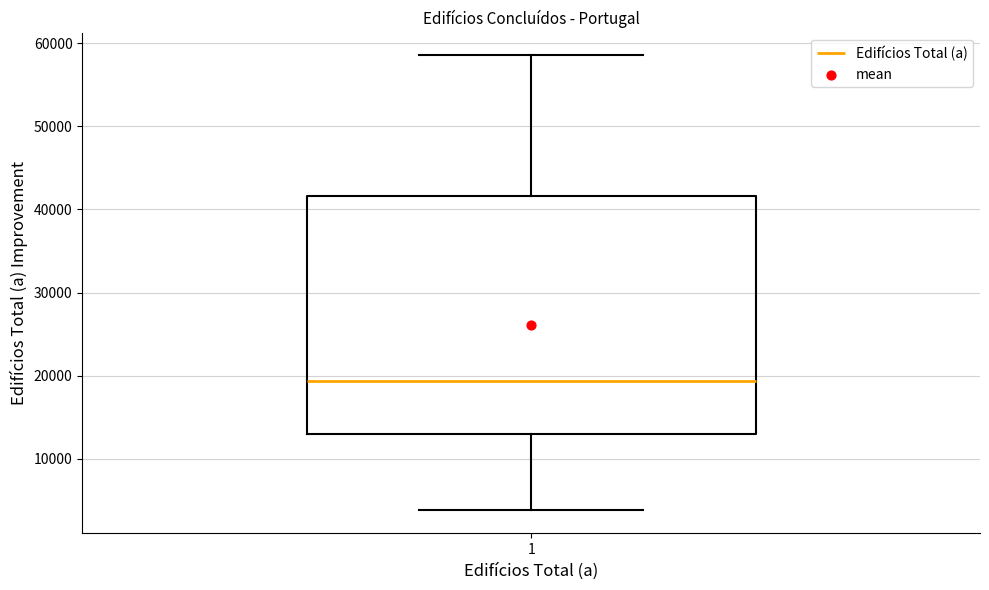

Where does the upper whisker of the box at x = 1 end on the y-axis? The values are not printed on the chart, so give them approximately, as read against the axis.

59000